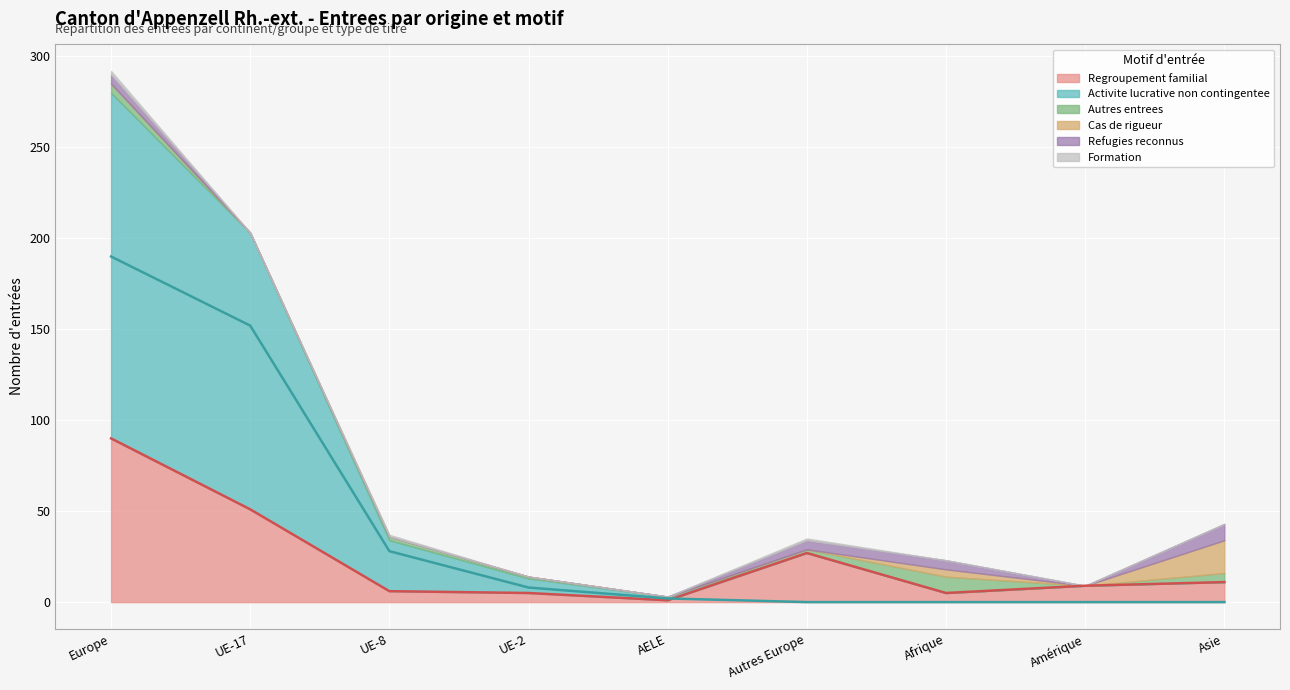

True or false: Activite lucrative non contingentee and Refugies reconnus cross at least once.

True